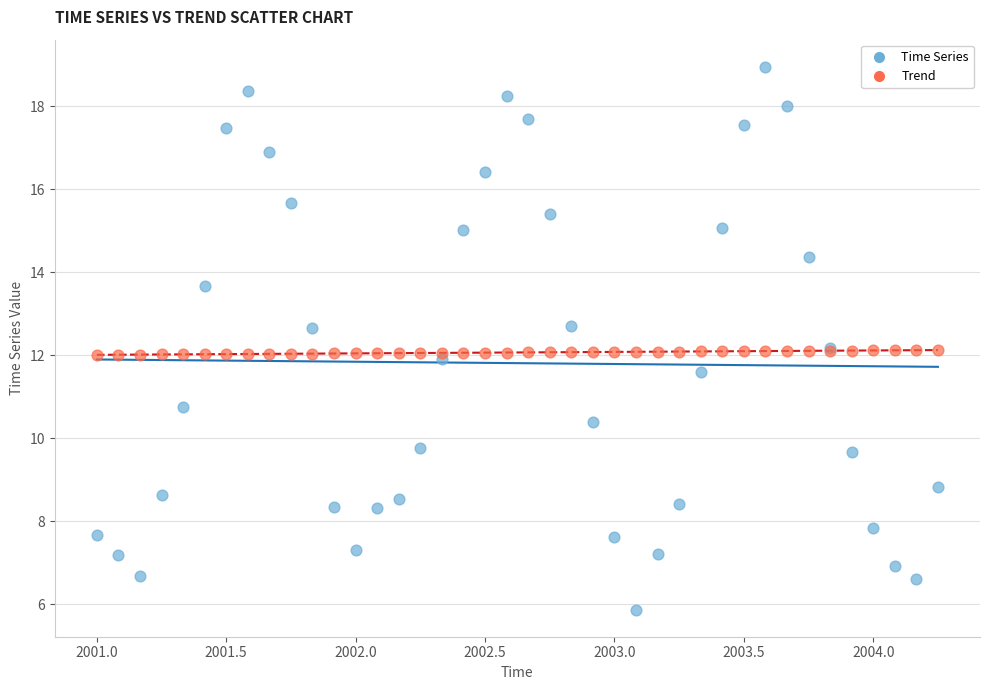

Which series has the largest Y range (max minus min)?

Time Series